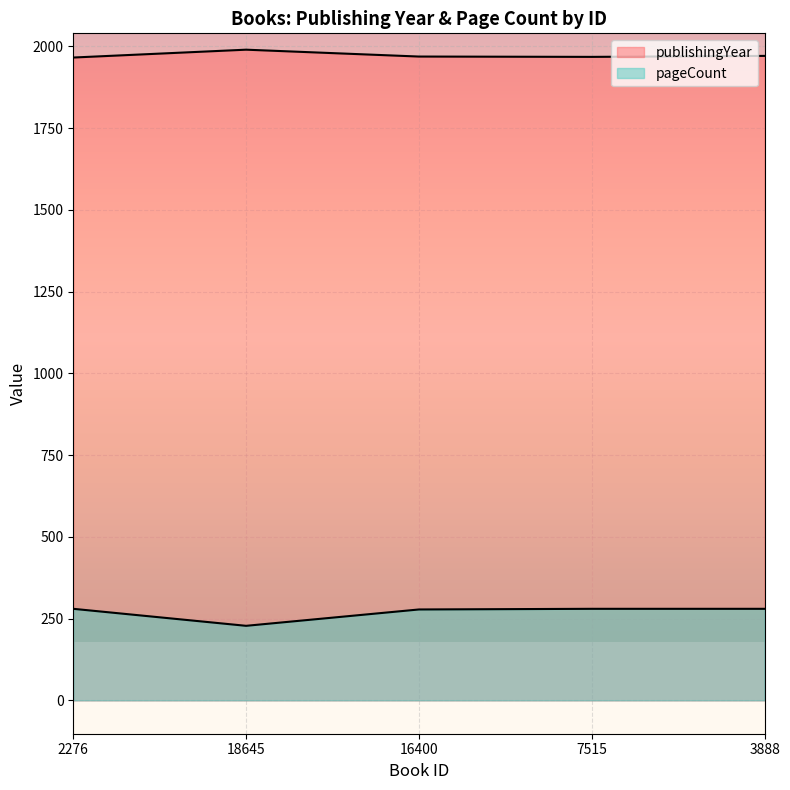

At 16400, list the series in order from largest to smallest.

publishingYear, pageCount